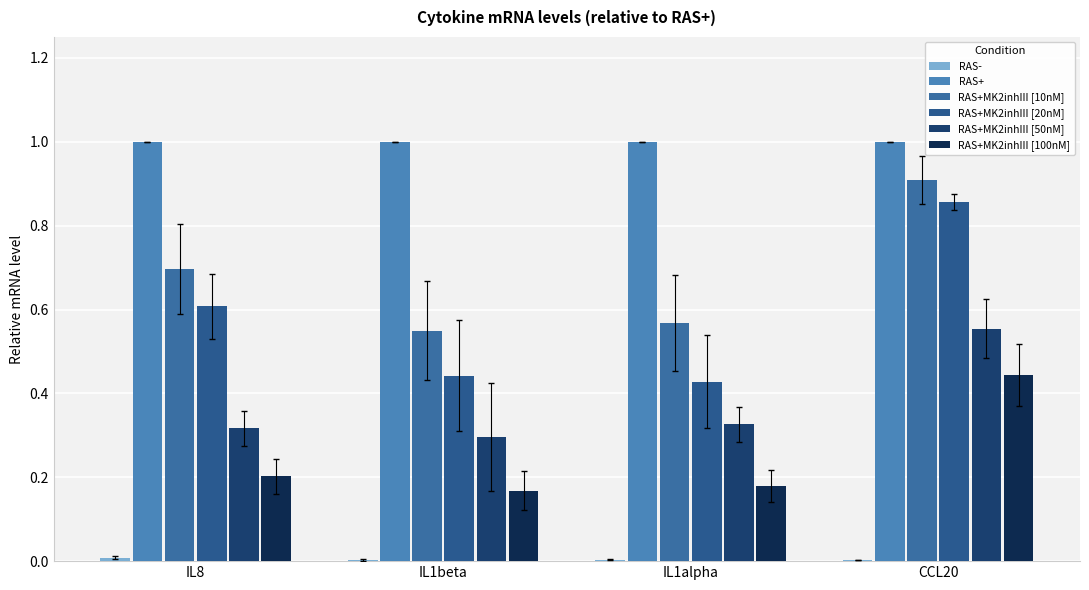

What is the total value across all series at IL1beta?

2.5